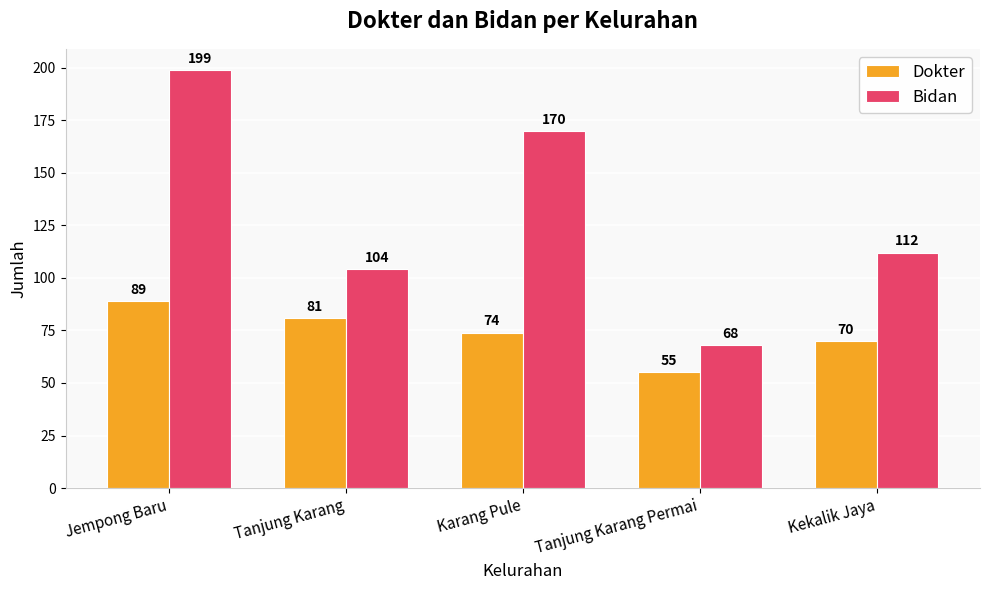

List the series in order of their peak value, lowest first.

Dokter, Bidan